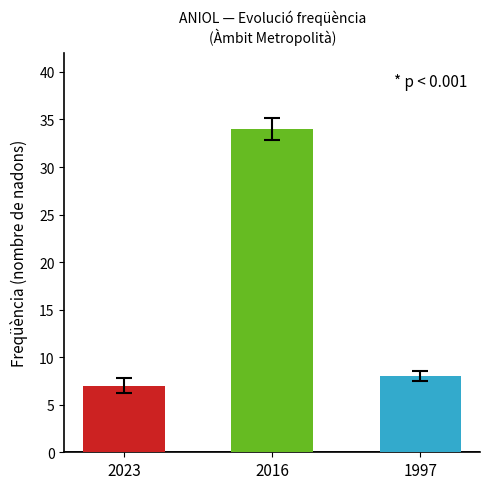

What is the ratio of the value at 2016 to the value at 2023?

4.9